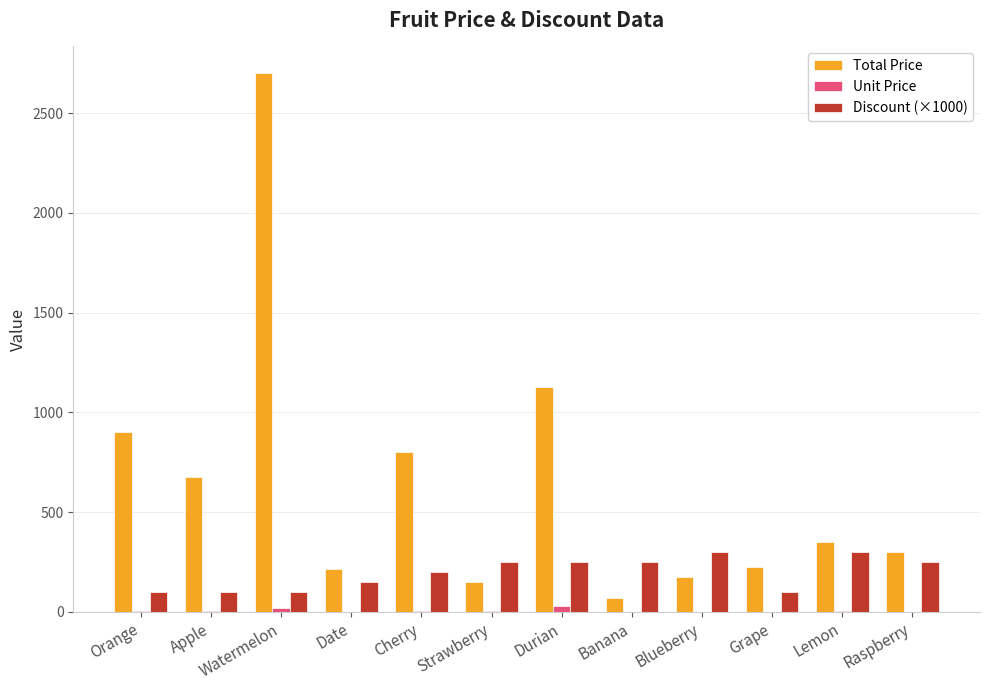

What is the maximum value shown in the chart?

2700.0